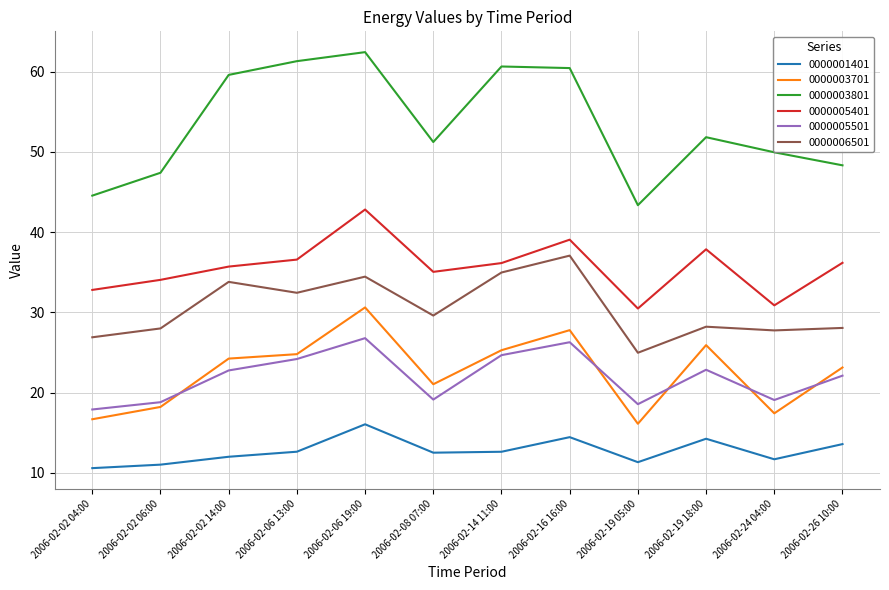

What is the spread (max minus min) of values at 2006-02-02 06:00?

36.4